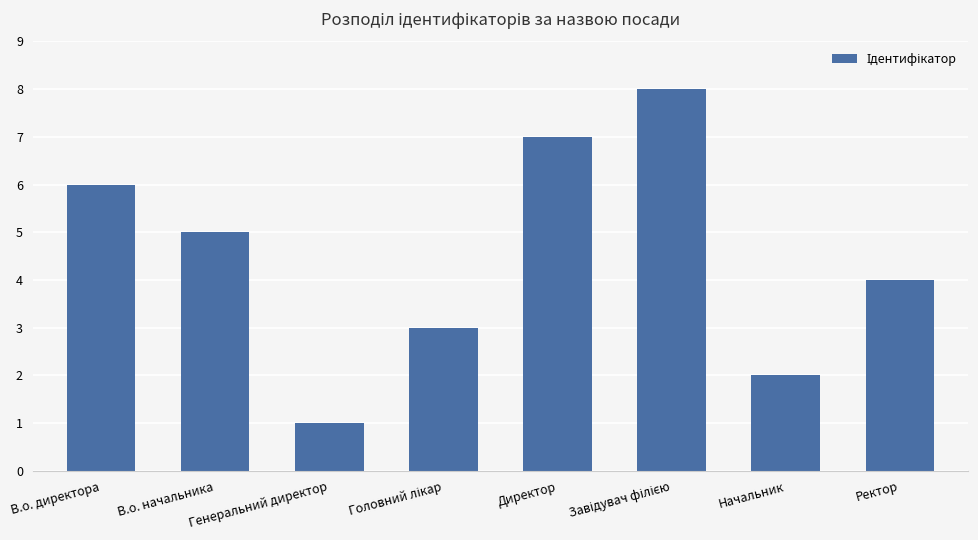

What is the difference between the maximum and minimum values?

7